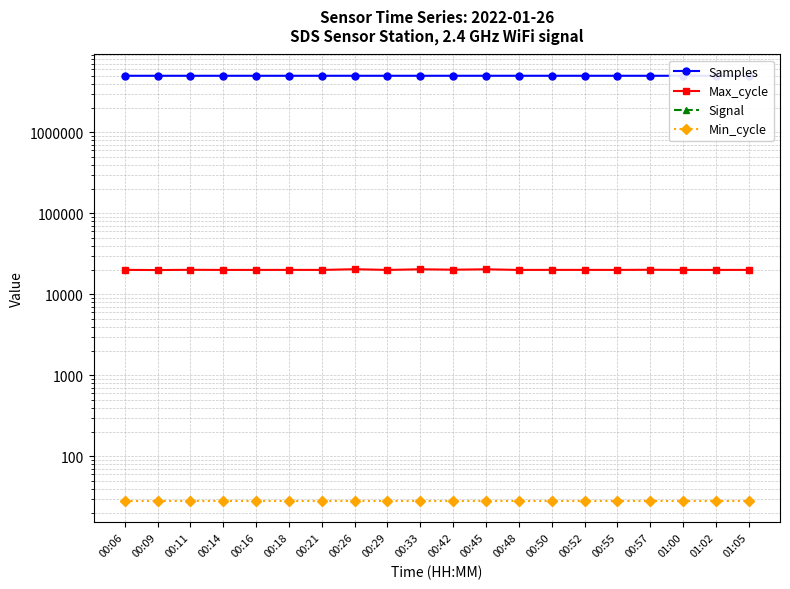

In Samples, how many points are lower than both neighbors (excluding endpoints)?

5